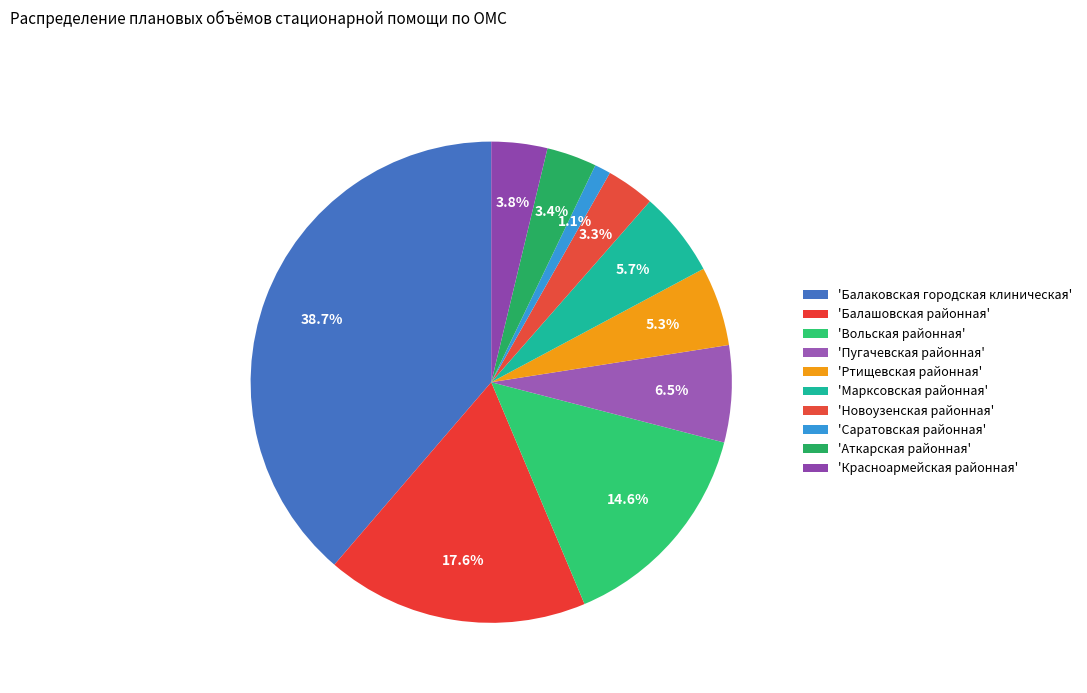

How many segments does this pie chart have?

10